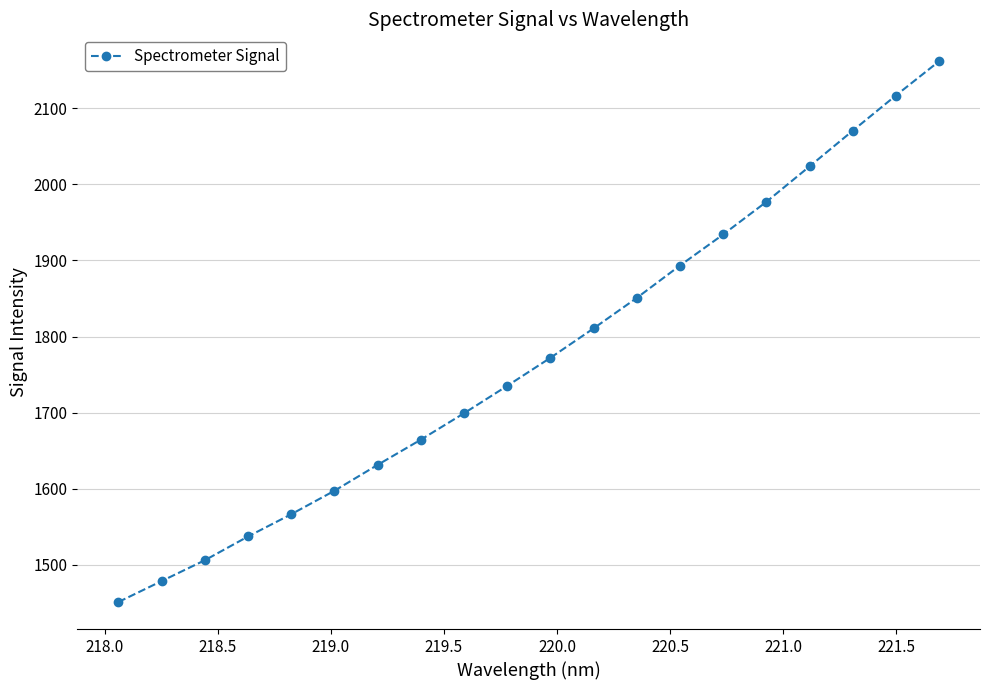

What is the maximum value shown in the chart?

2161.6